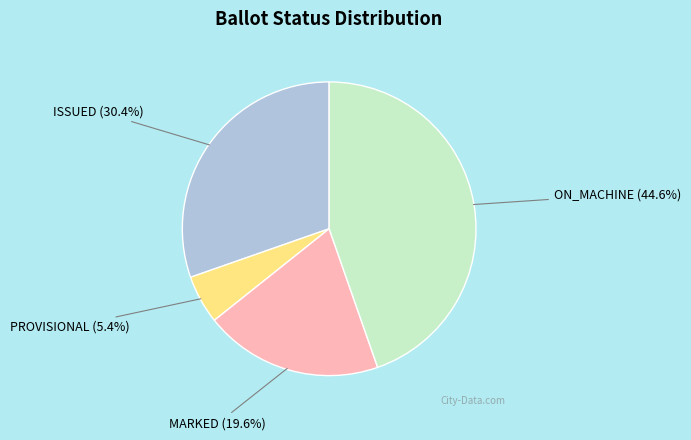

Is there a majority slice in this chart?

No